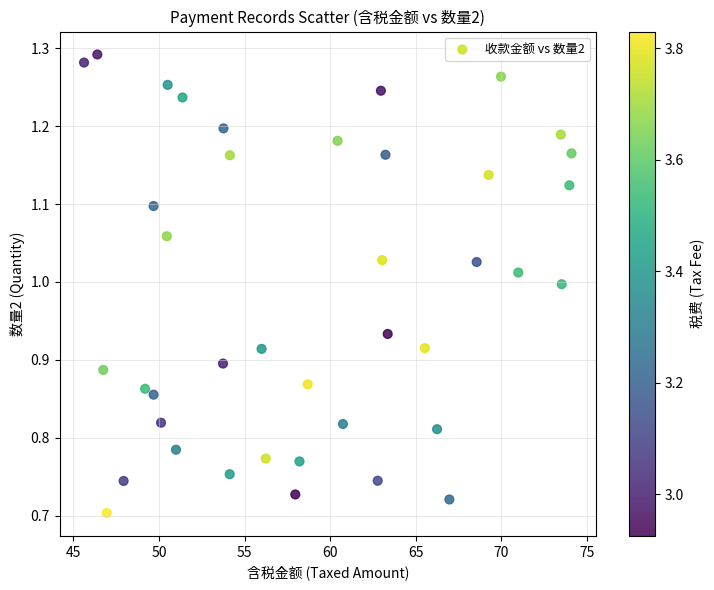

What is the range of X values (max minus min)?

28.5